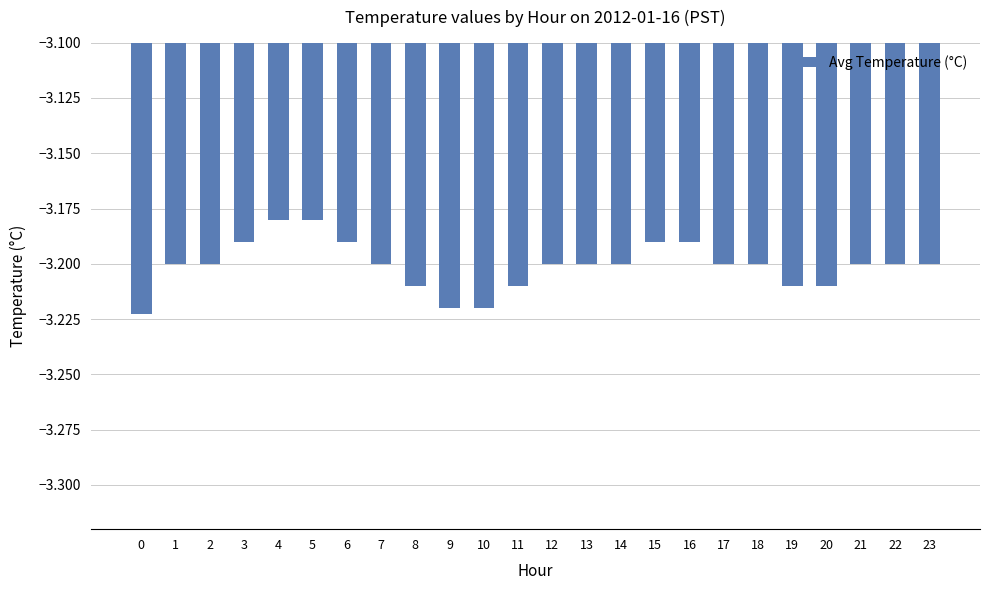

Which has a higher value, 12 or 3?

3